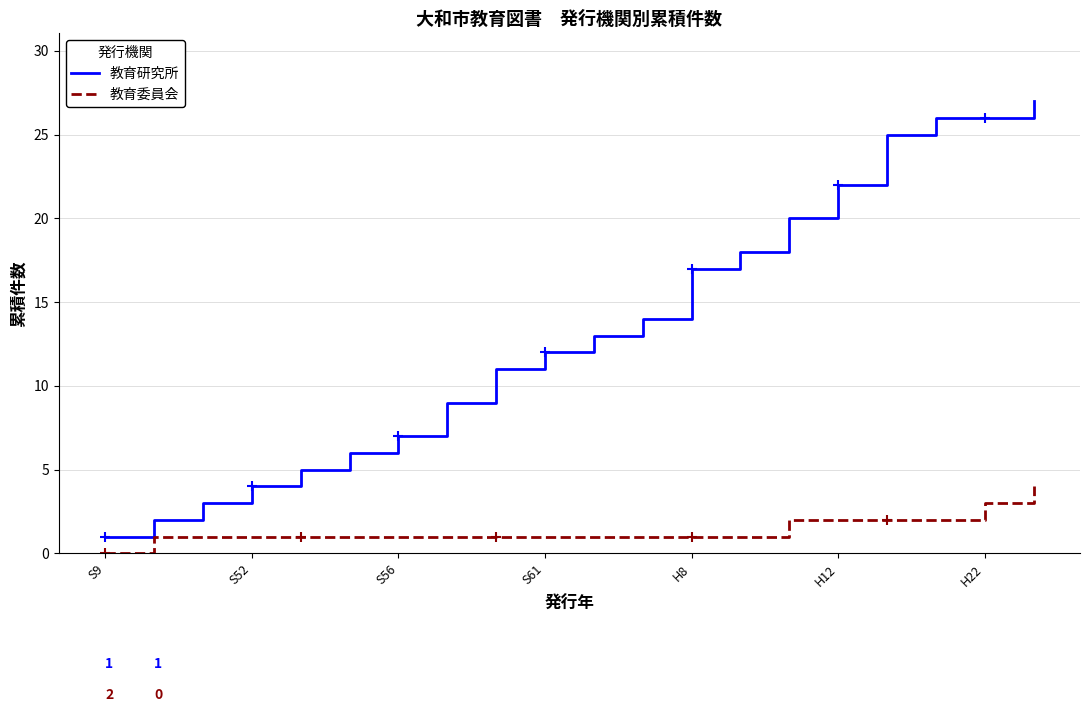

True or false: 教育委員会 and 教育研究所 cross at least once.

False